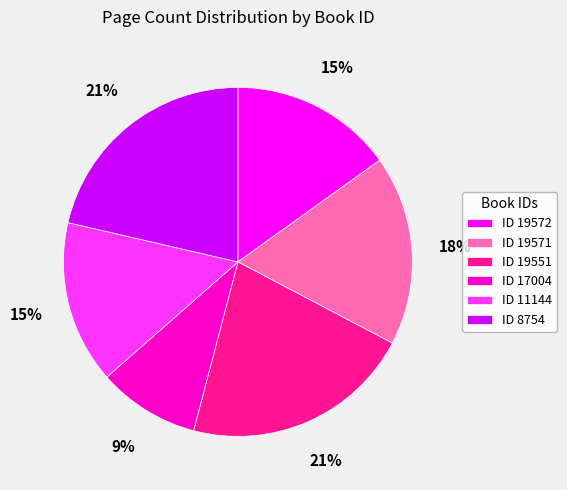

To the nearest percent, what percentage of the pie is ID 19572?

15%